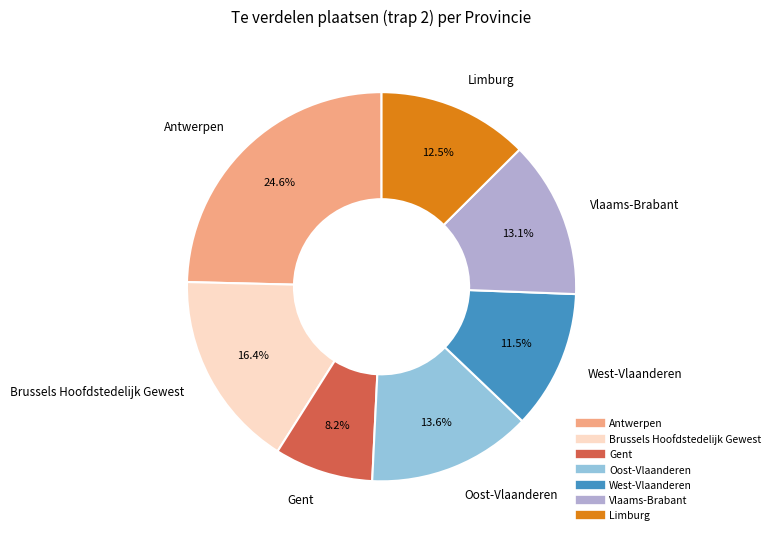

Rank the categories by value from lowest to highest.

Gent, West-Vlaanderen, Limburg, Vlaams-Brabant, Oost-Vlaanderen, Brussels Hoofdstedelijk Gewest, Antwerpen